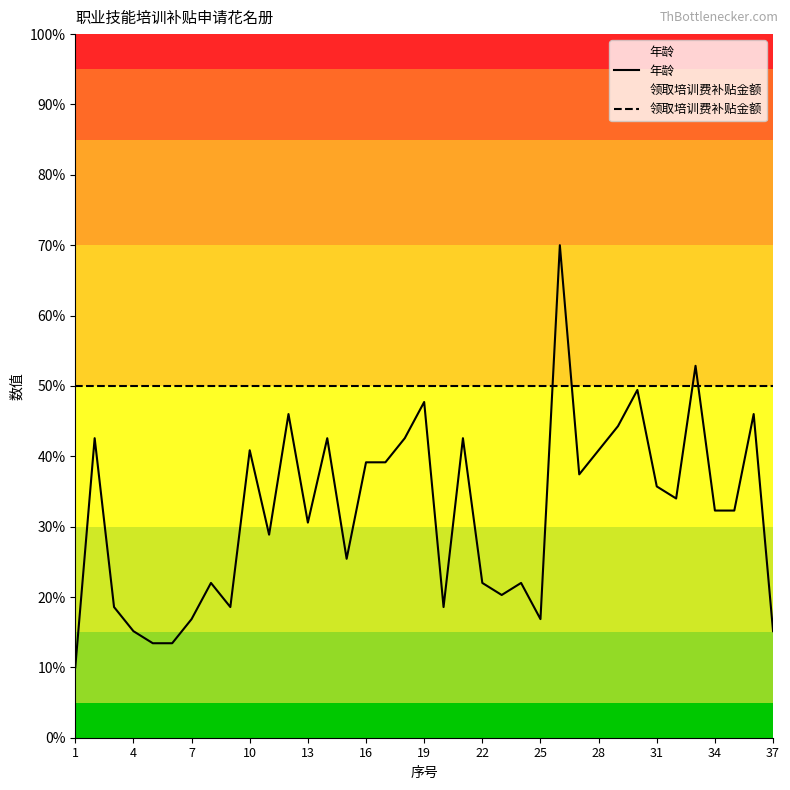

How many lines are shown in the chart?

2